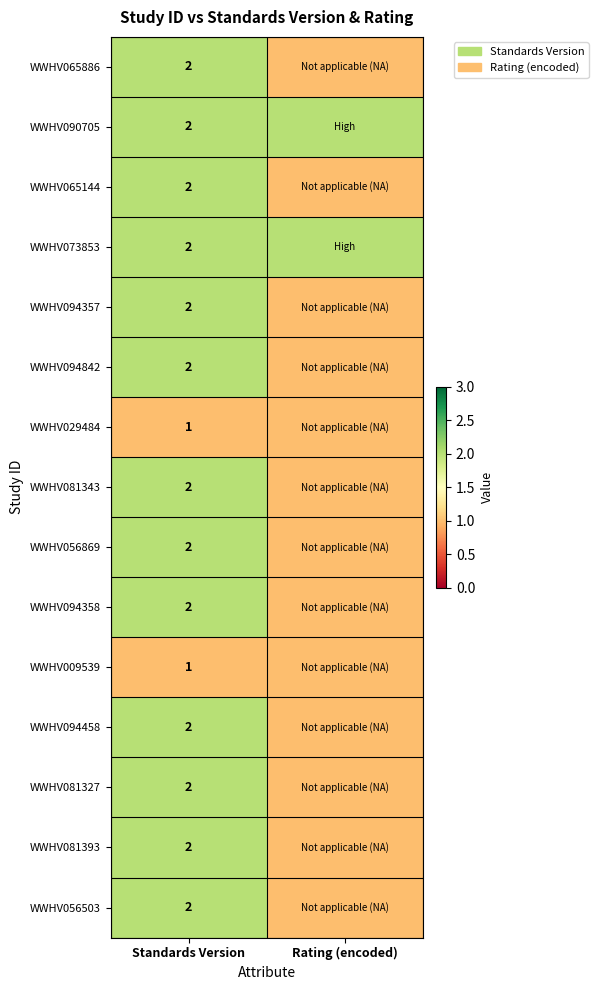

What is the total value across all series at Standards Version?

28